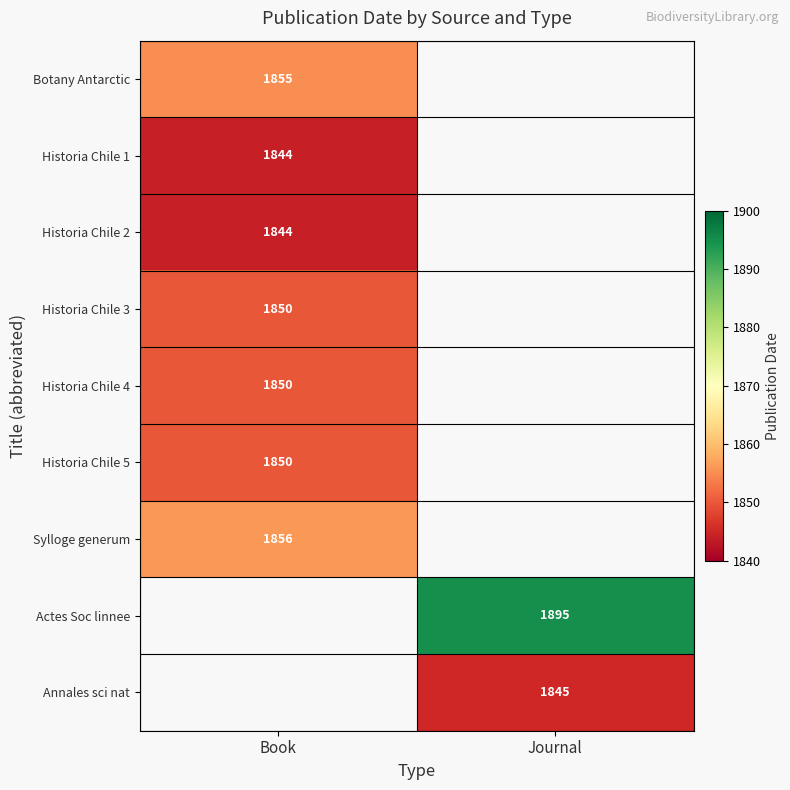

Is it true that Botany Antarctic equals 3062.9 at Book?

False